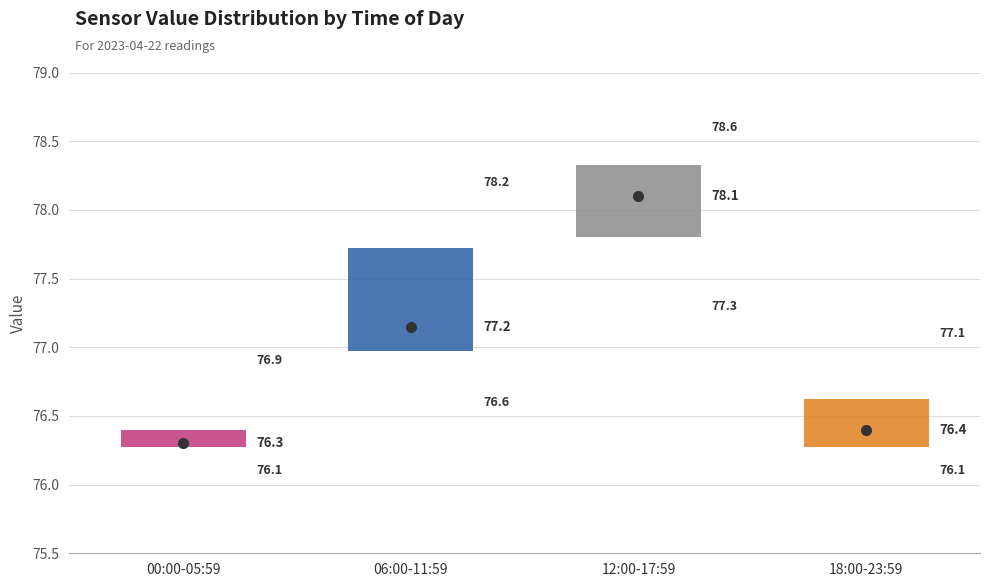

Which box is the tallest, from its lower edge to its upper edge?

06:00-11:59